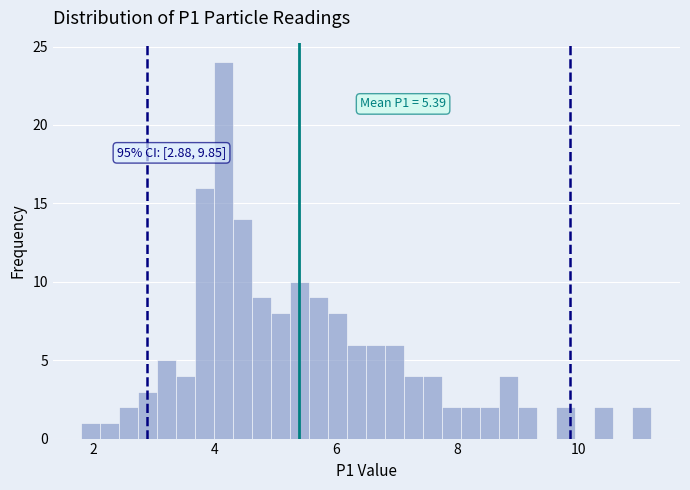

Around what value on the x-axis is the tallest bar? Give the approximate position of its centre, as read against the axis.

4.2